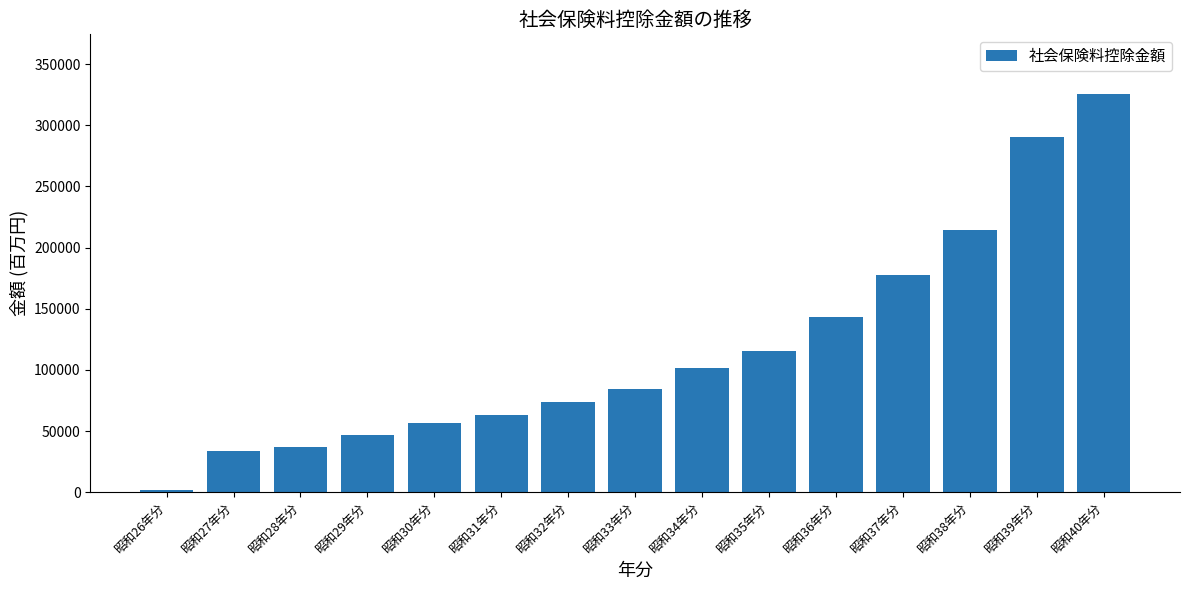

True or false: the data shows 101327 at 昭和34年分.

True